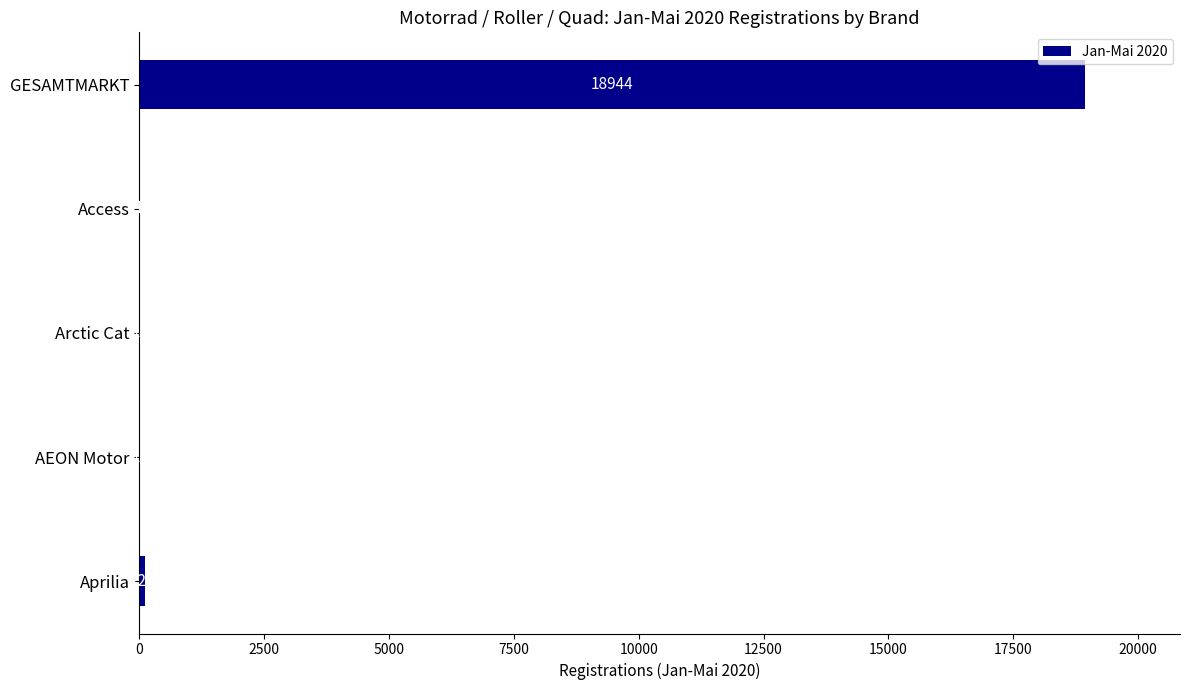

What is the change in value from Arctic Cat to Access?

-13